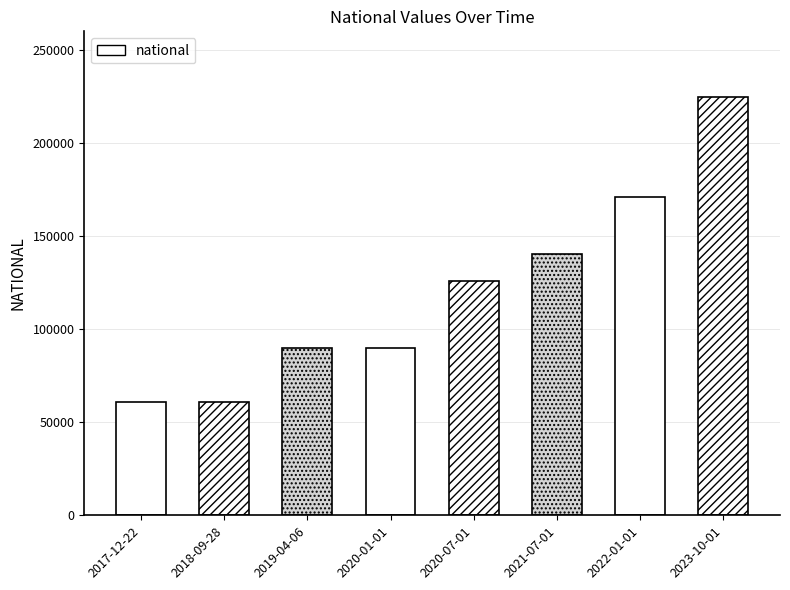

List the labels in order of value, largest first.

2023-10-01, 2022-01-01, 2021-07-01, 2020-07-01, 2019-04-06, 2020-01-01, 2017-12-22, 2018-09-28